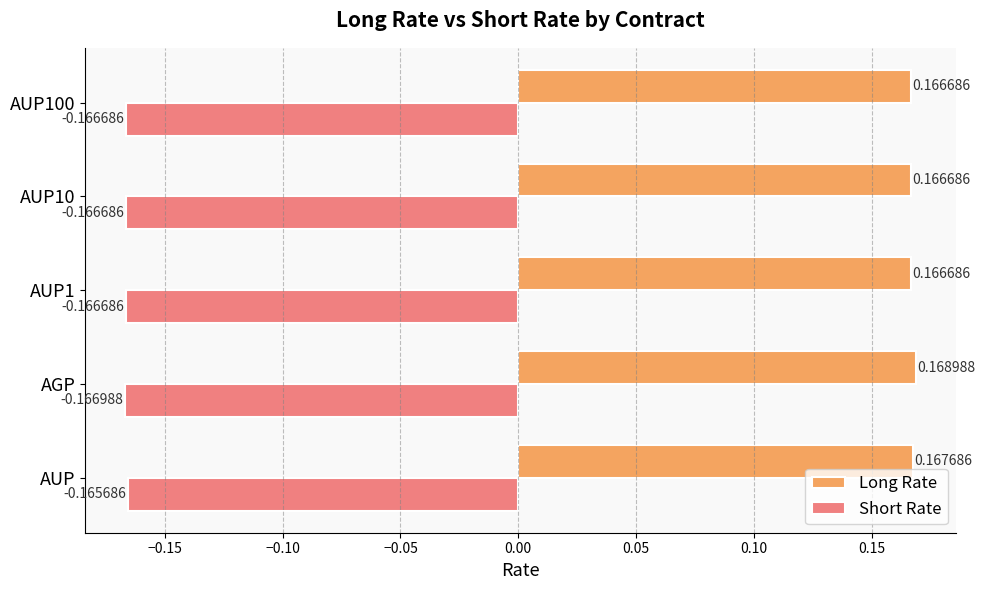

At how many categories does at least one series exceed 0?

5